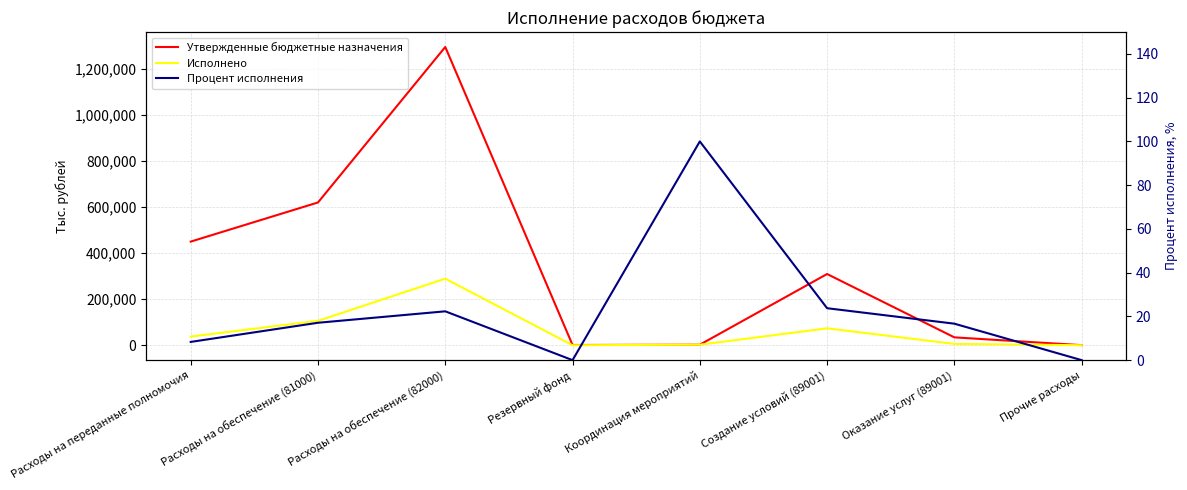

What are all the series names shown in the legend?

Утвержденные бюджетные назначения, Исполнено, Процент исполнения